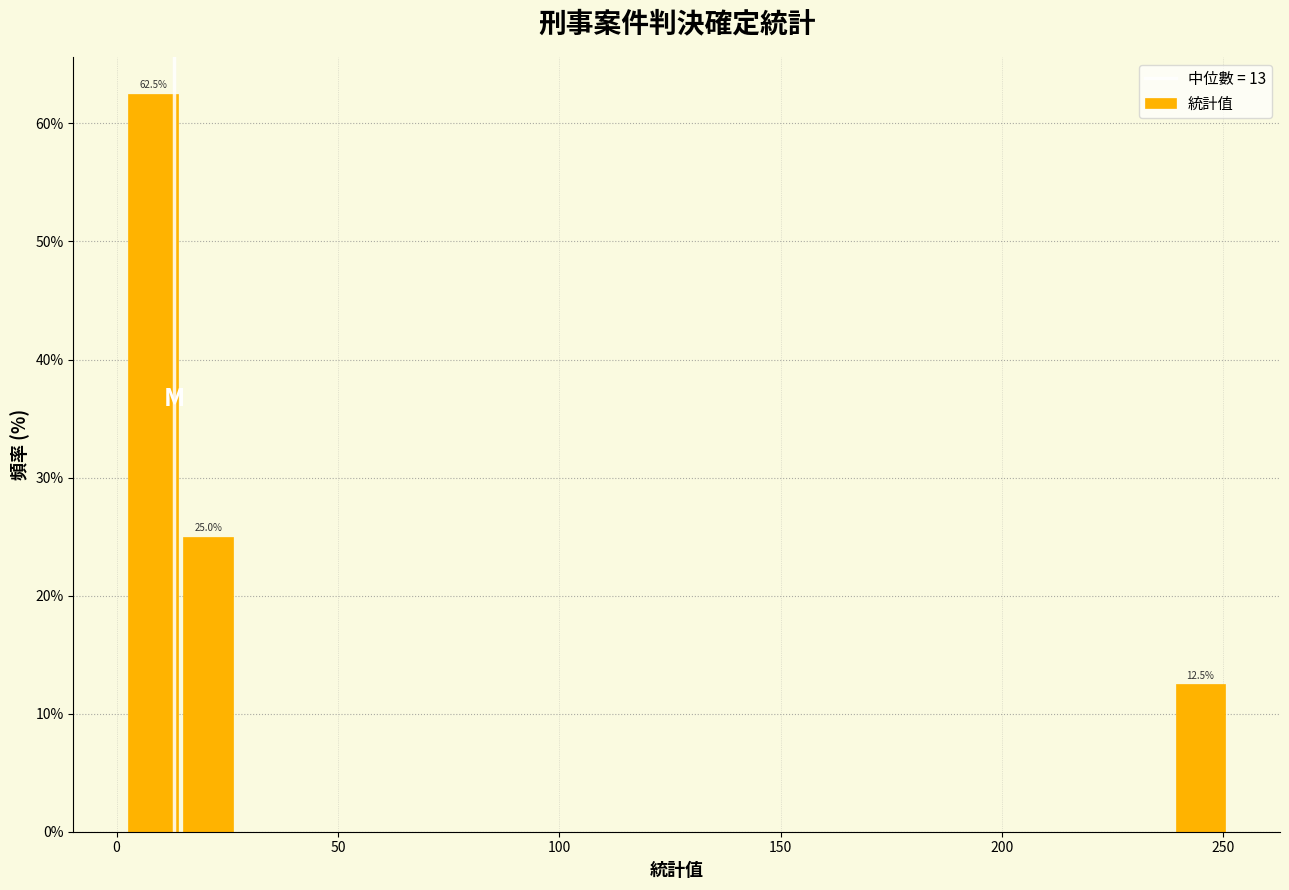

Read against the x-axis, roughly where is the centre of the tallest bar?

10